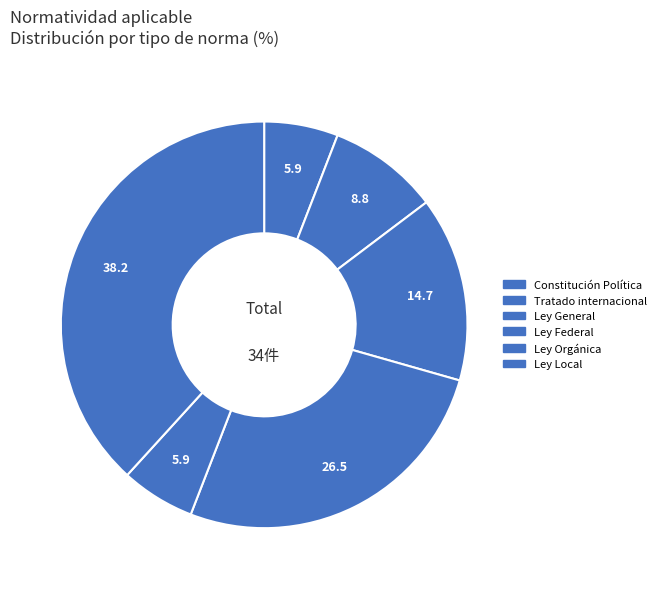

Which category has the smallest portion of the pie?

Constitución Política